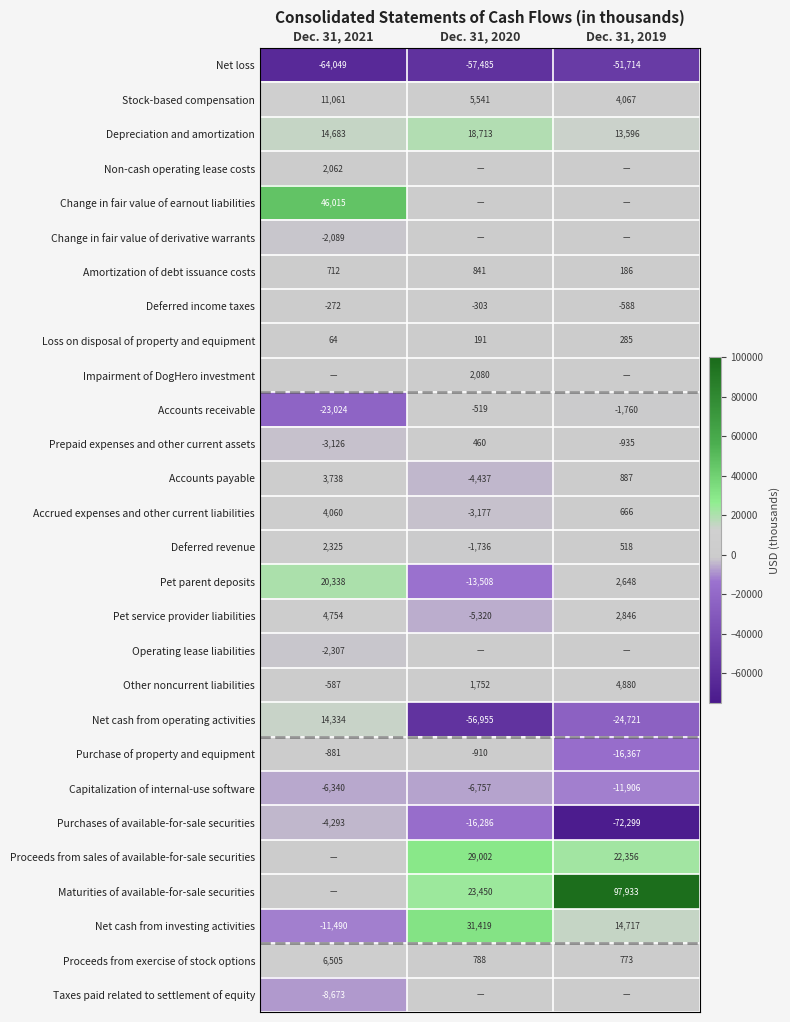

How many negative values does the Deferred revenue series have?

1